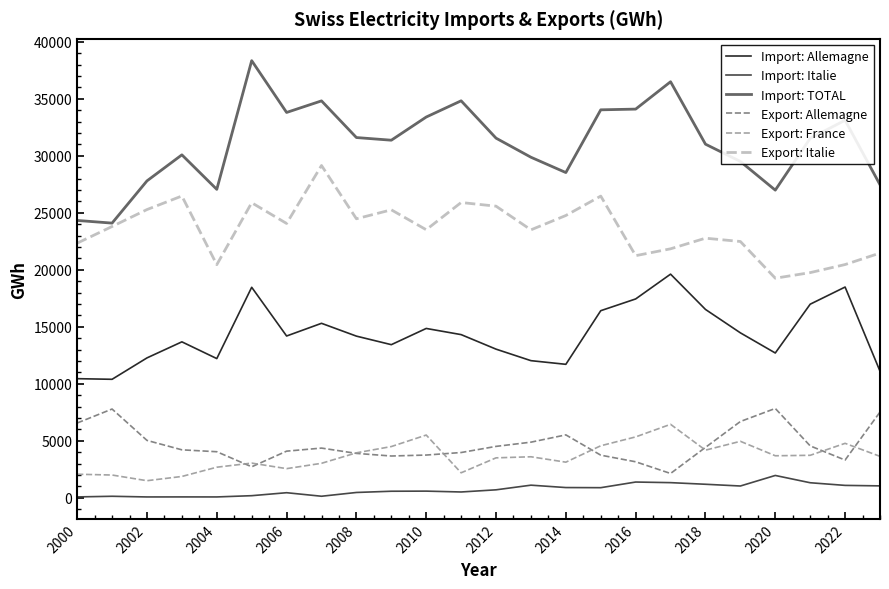

True or false: Import: TOTAL and Export: Allemagne cross at least once.

False